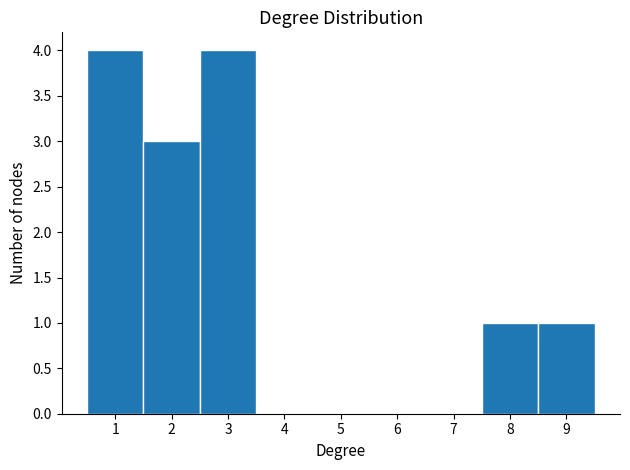

What is the height of the bar covering 1.5 to 2.5 on the x-axis? The values are not printed on the chart, so give them approximately, as read against the axis.

3